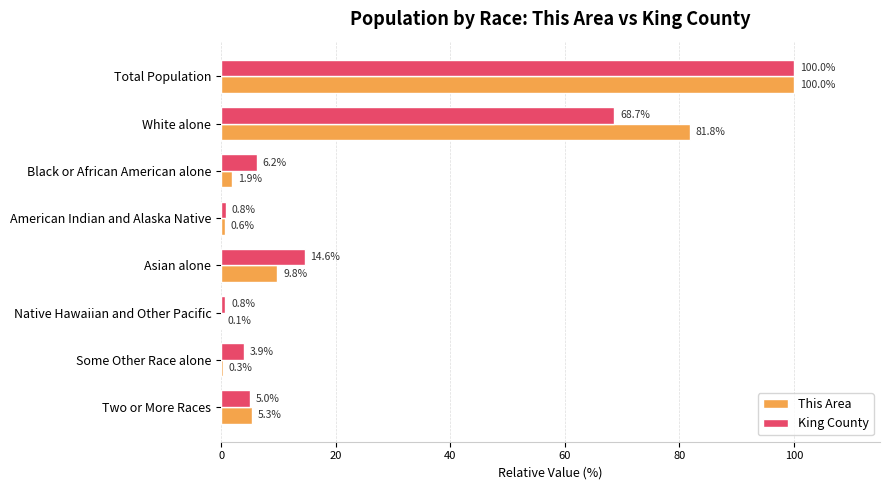

Is the value of This Area at White alone greater than the value of King County at Two or More Races?

Yes